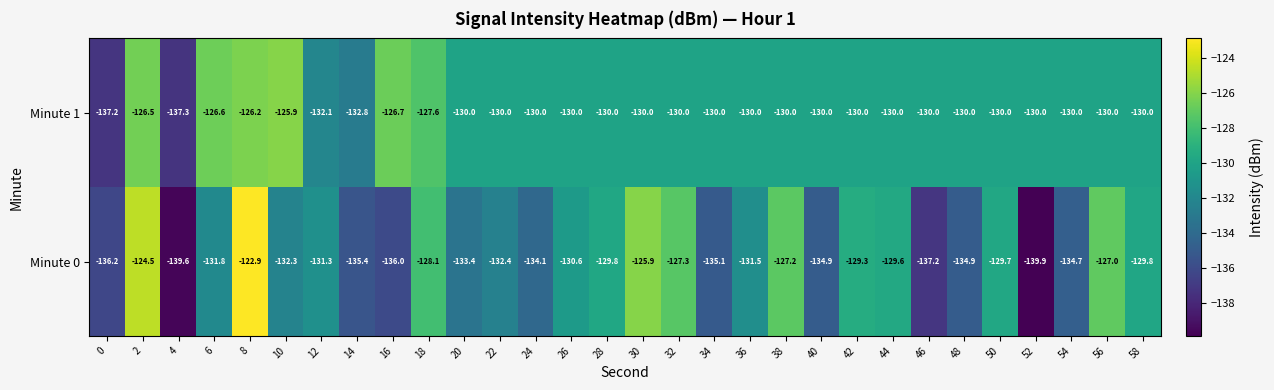

Which label corresponds to the smallest value in the chart?

52